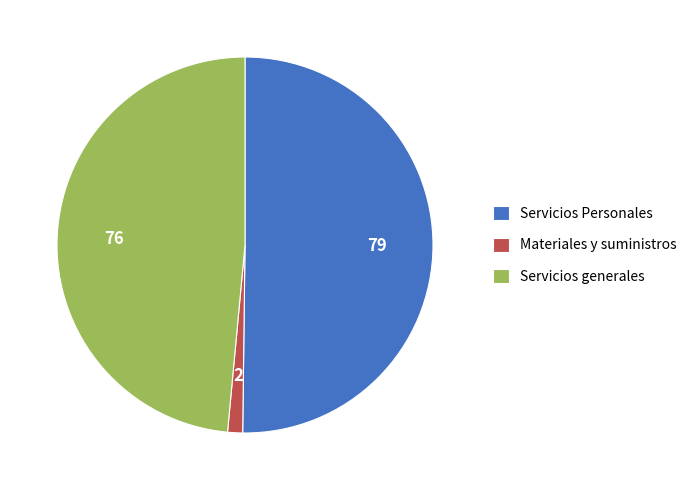

Which slice is the smallest?

Materiales y suministros